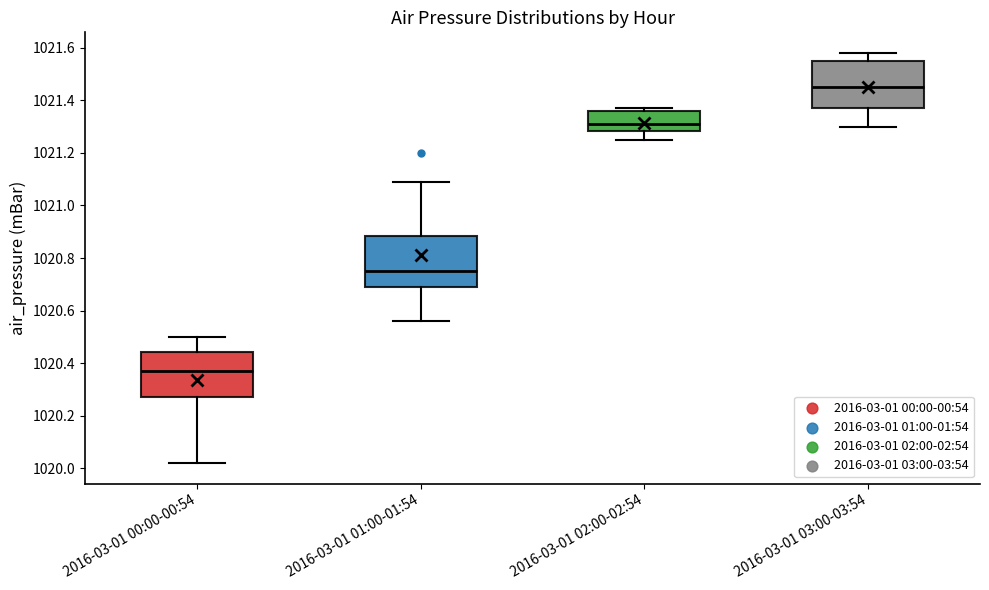

Reading left to right, read every box against the y-axis: the position of its median line, the range the box covers, and the ends of its whiskers. The values are not printed on the chart, so give them approximately, as read against the axis.

2016-03-01 00:00-00:54: median 1020.38, box 1020.28 to 1020.44, whiskers 1020.02 to 1020.50
2016-03-01 01:00-01:54: median 1020.76, box 1020.70 to 1020.88, whiskers 1020.56 to 1021.10
2016-03-01 02:00-02:54: median 1021.32, box 1021.28 to 1021.36, whiskers 1021.26 to 1021.38
2016-03-01 03:00-03:54: median 1021.46, box 1021.38 to 1021.56, whiskers 1021.30 to 1021.58